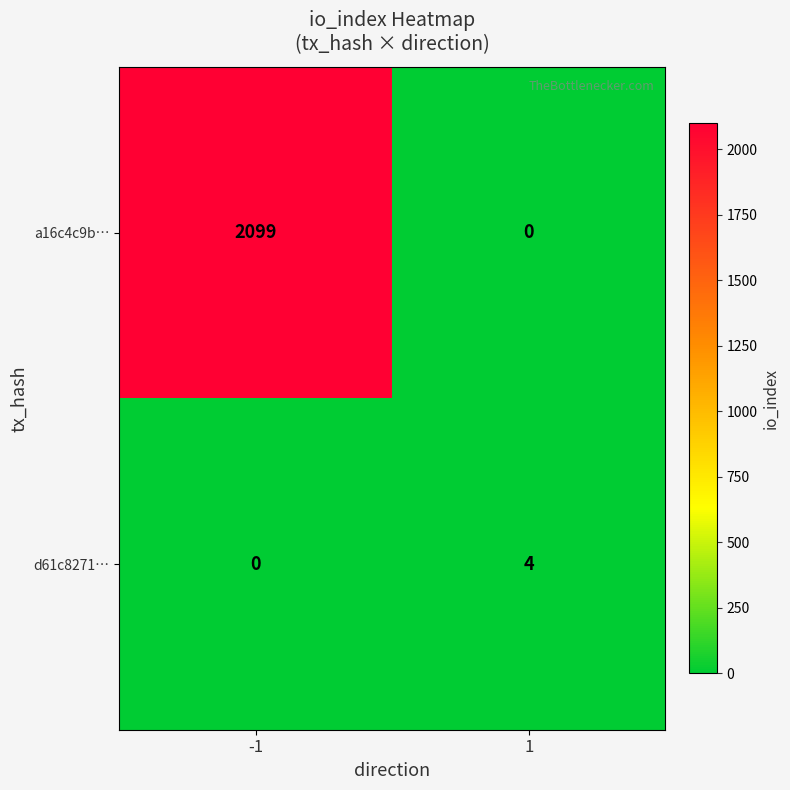

Is it true that a16c4c9b… equals 1118 at 1?

False